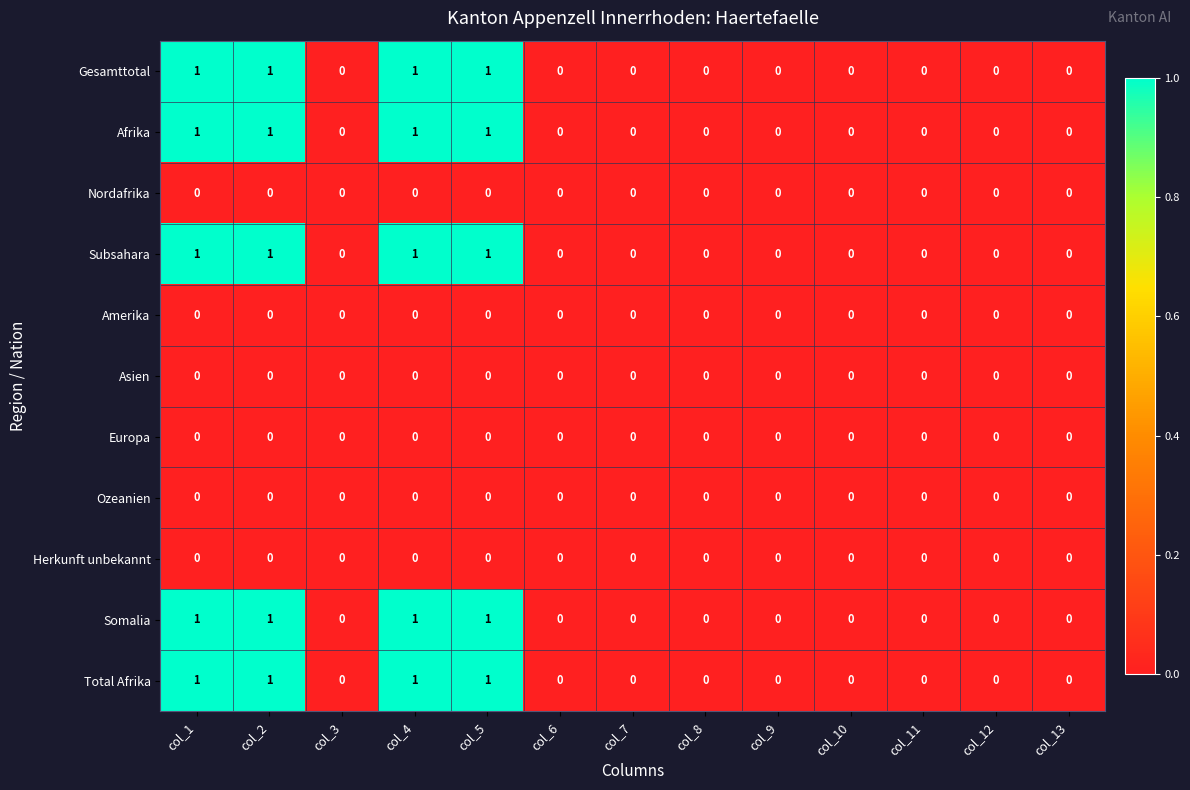

The value of Afrika at col_13 is 0. True or false?

True